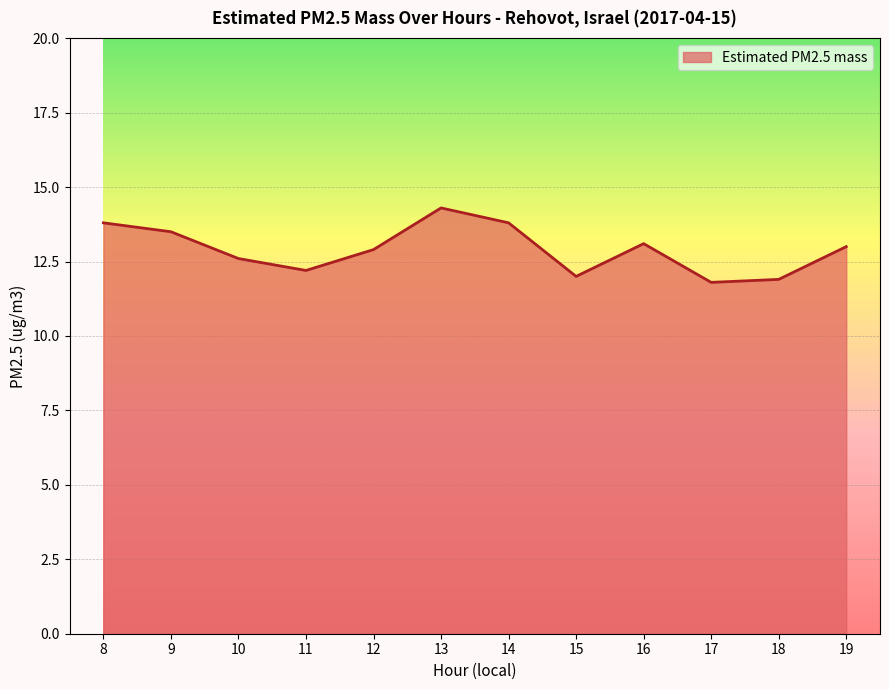

How many lines are shown in the chart?

1